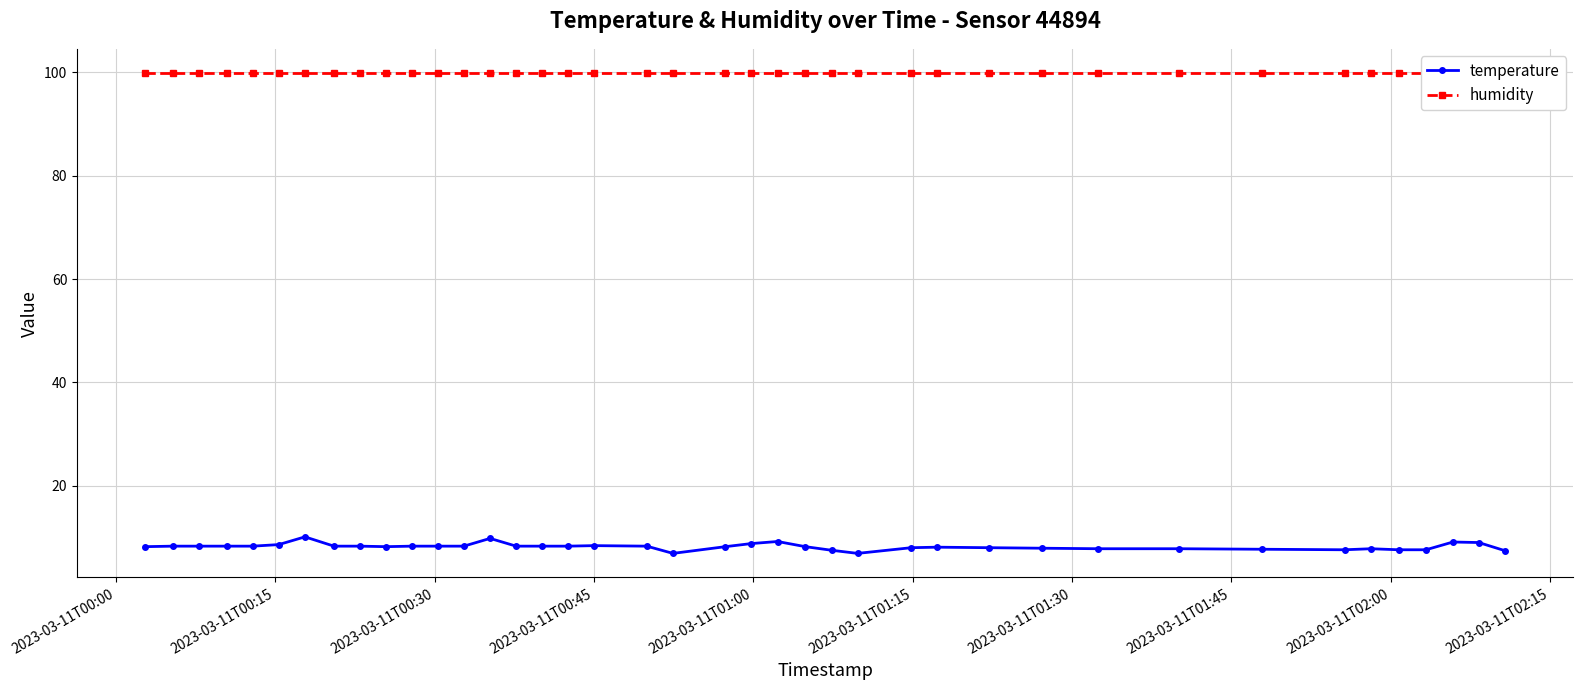

What is the value of the temperature point at the 14th from the left?

9.8